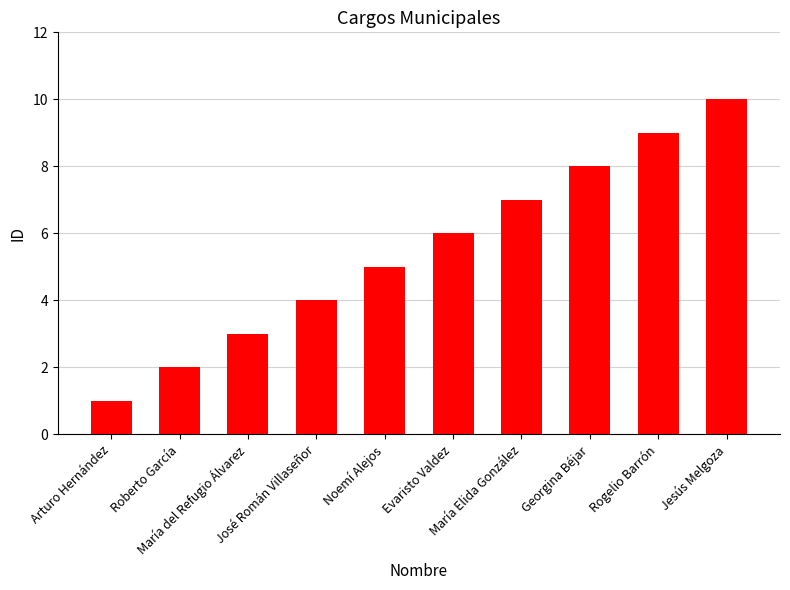

How many bars are there in total?

10